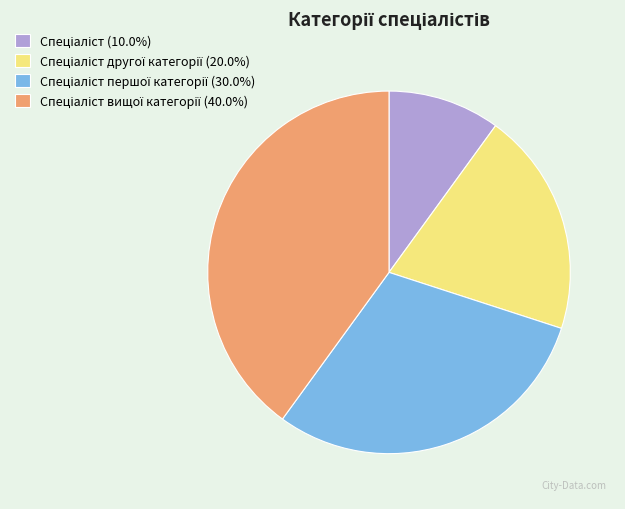

Is there a majority slice in this chart?

No